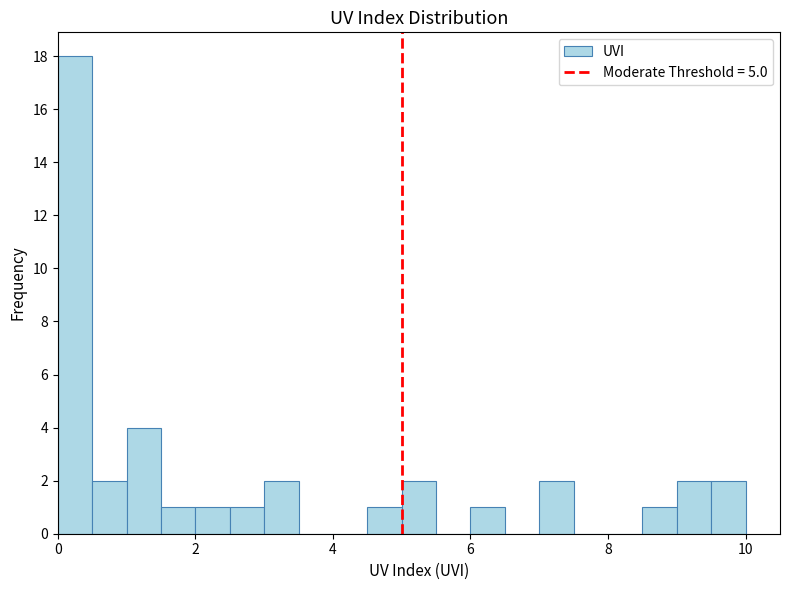

Read against the x-axis, roughly where is the centre of the tallest bar?

0.2